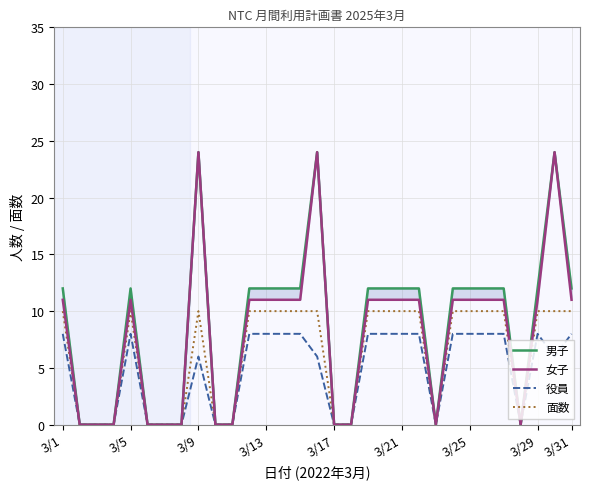

How many positive values does the 男子 series have?

19